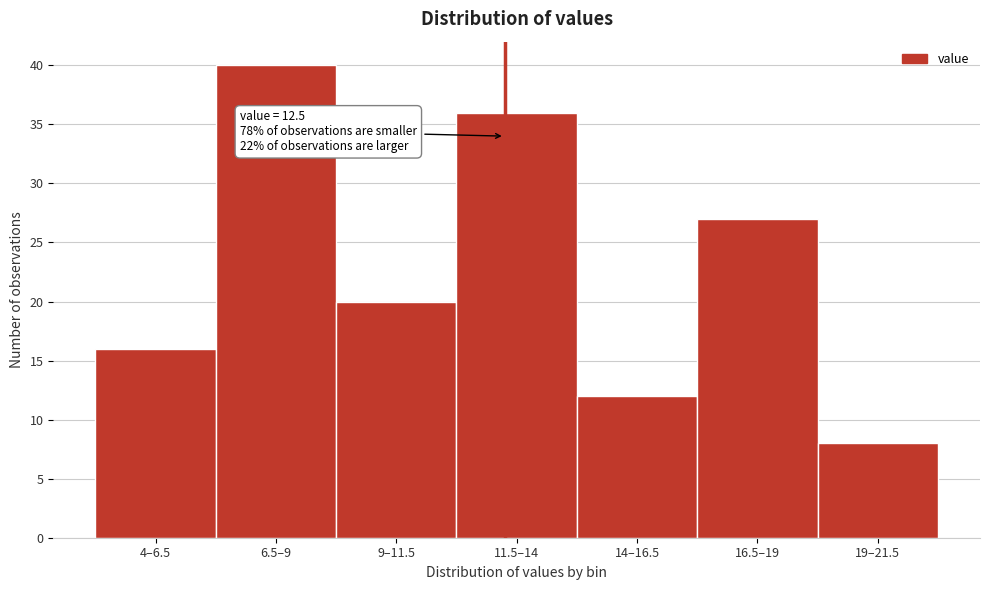

Reading left to right, extract all data points from this chart.

4–6.5=16	6.5–9=40	9–11.5=20	11.5–14=36	14–16.5=12	16.5–19=27	19–21.5=8